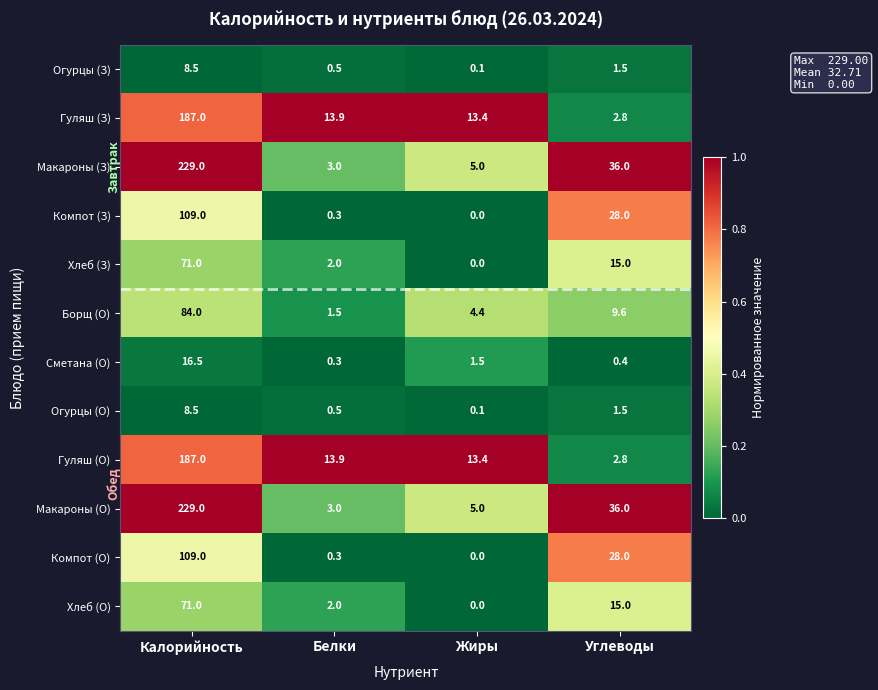

What is the spread (max minus min) of values at Калорийность?

220.5